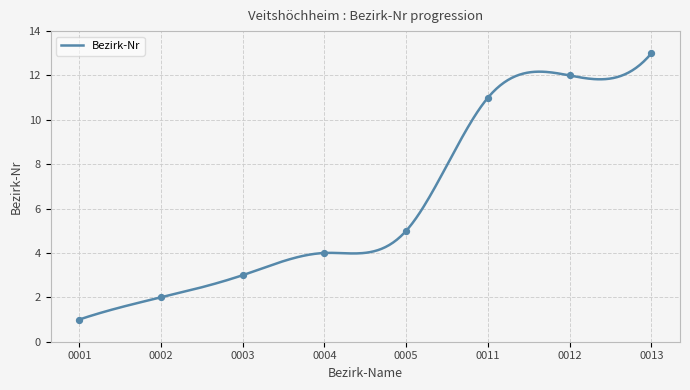

What is the ratio of the value at 0002 to the value at 0003?

0.7